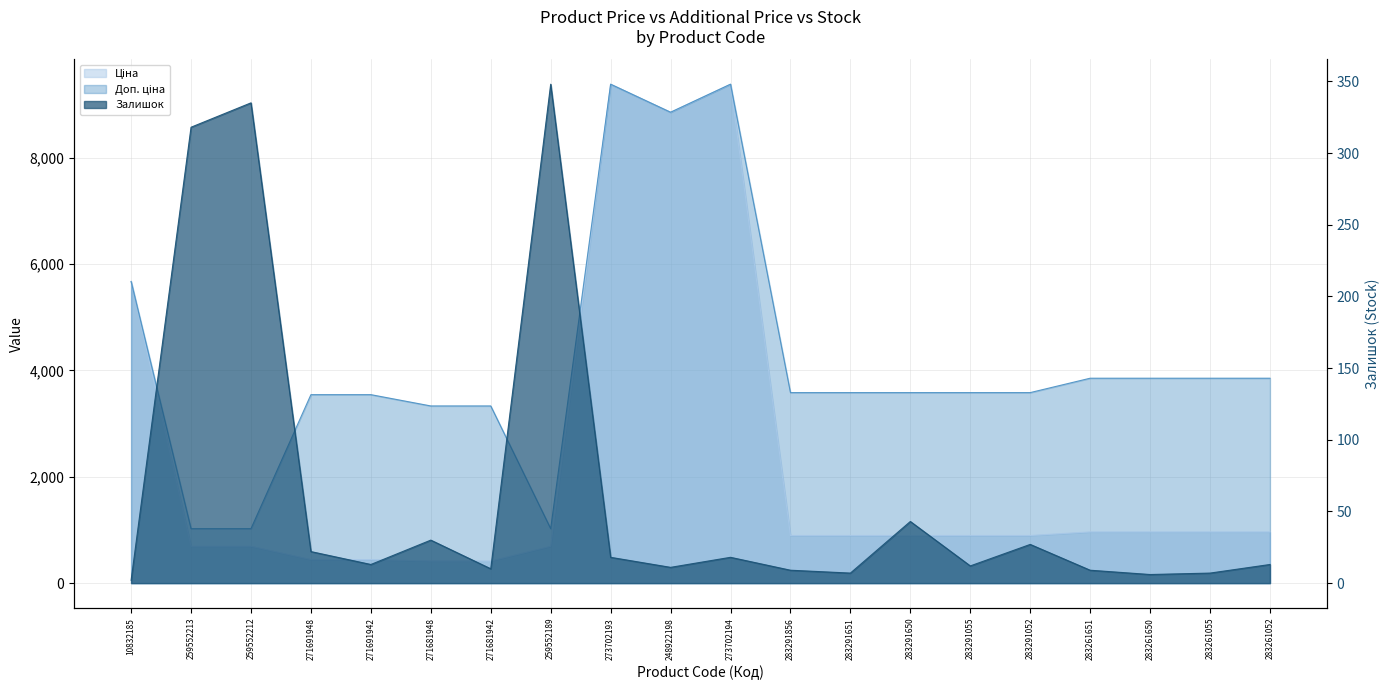

Reading left to right, what are all the values shown in this chart?

Ціна: 5673.8	693.7	693.7	443.1	443.1	416.6	416.6	693.7	9384.0	8856.7	9384.0	895.9	895.9	895.9	895.9	895.9	963.5	963.5	963.5	963.5
Доп. ціна: 5673.8	1024.6	1024.6	3545.0	3545.0	3332.5	3332.5	1024.6	9384.0	8856.7	9384.0	3583.6	3583.6	3583.6	3583.6	3583.6	3854.0	3854.0	3854.0	3854.0
Залишок: 2.0	318.0	335.0	22.0	13.0	30.0	10.0	348.0	18.0	11.0	18.0	9.0	7.0	43.0	12.0	27.0	9.0	6.0	7.0	13.0